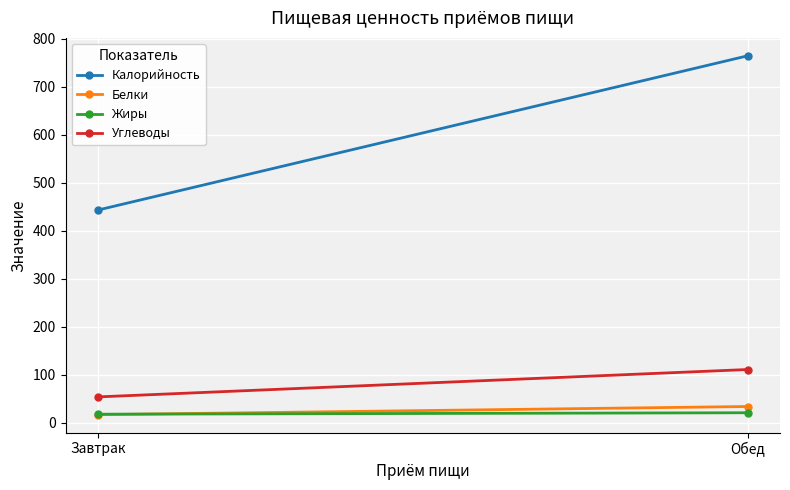

Is the value of Жиры at Завтрак greater than the value of Калорийность at Завтрак?

No